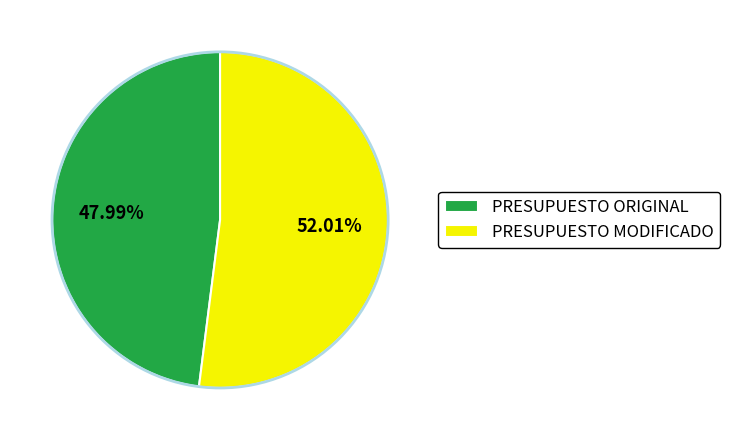

Do PRESUPUESTO ORIGINAL and PRESUPUESTO MODIFICADO together represent more than half of the pie?

Yes